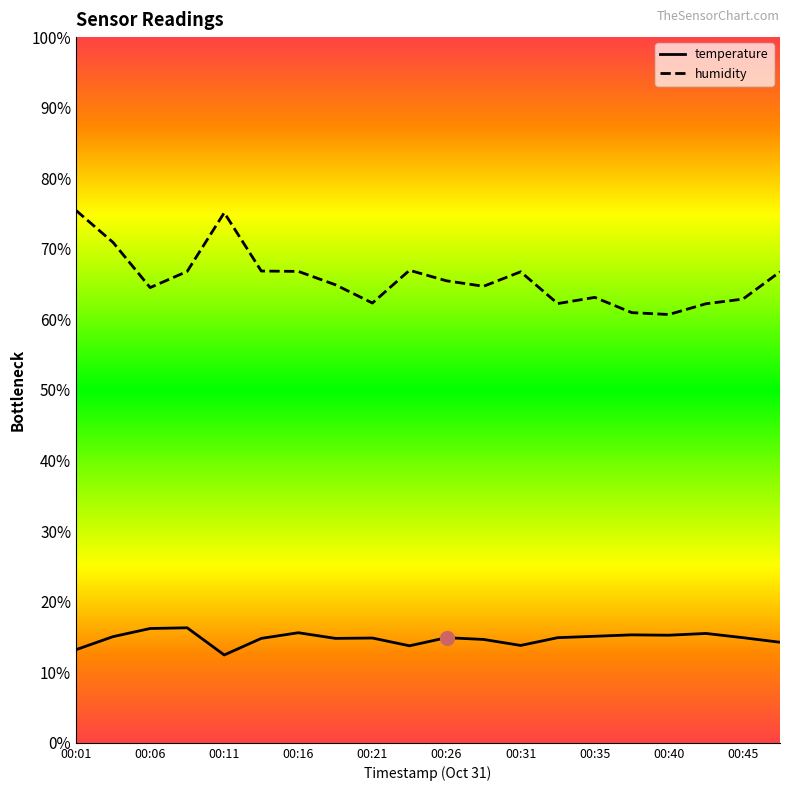

At 00:01, list the series in order from smallest to largest.

temperature, humidity